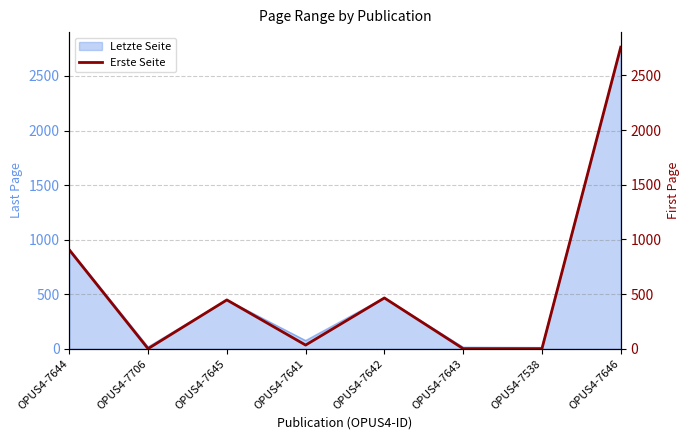

What is the value of the 8th point from the left?

2759